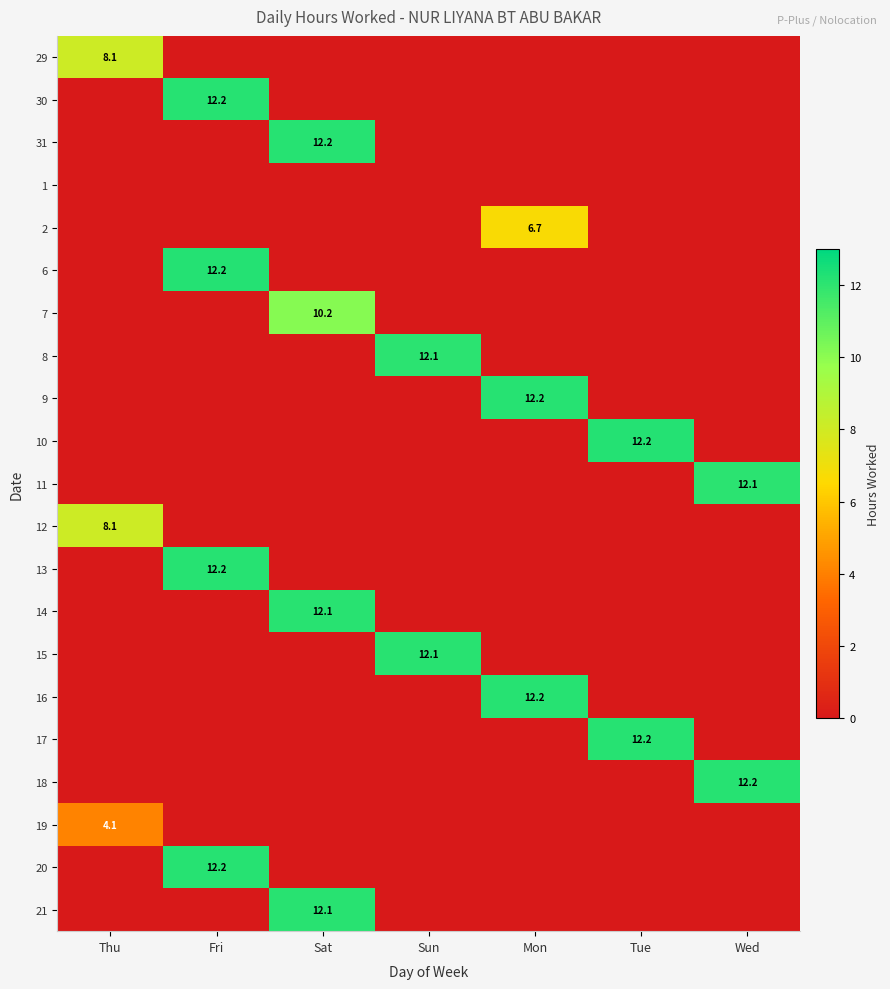

At which label does 7 reach its minimum?

Thu